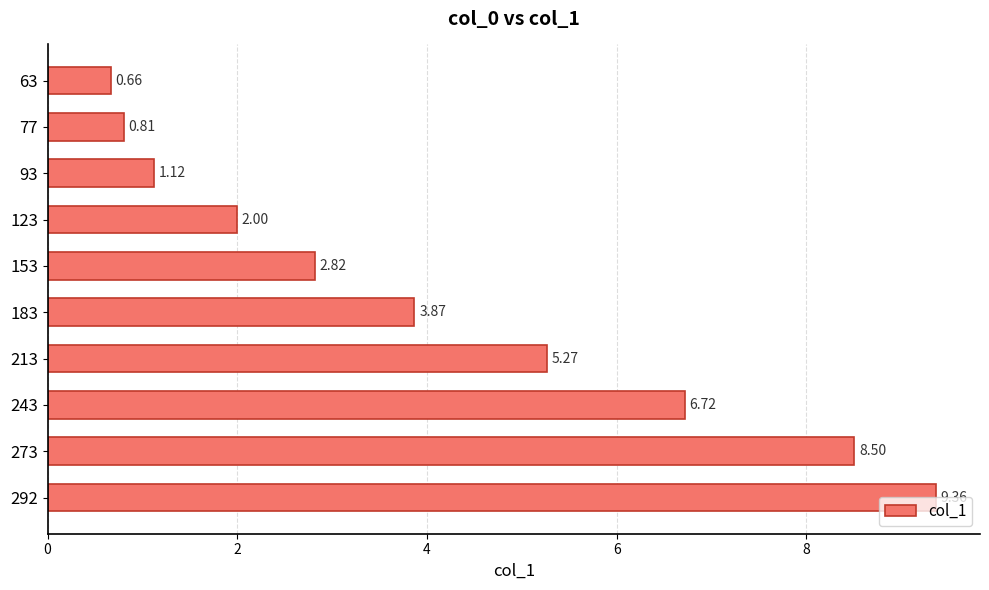

What is the difference between the second highest and second lowest values?

7.7